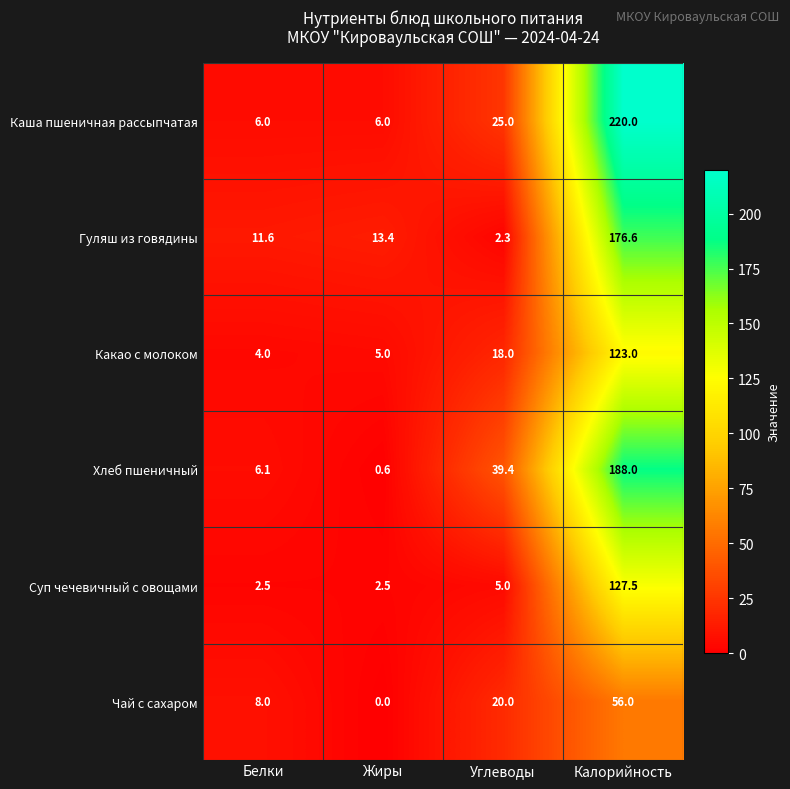

Reading left to right, extract all data points from this chart.

Каша пшеничная рассыпчатая: 6.0	6.0	25.0	220.0
Гуляш из говядины: 11.6	13.4	2.3	176.6
Какао с молоком: 4.0	5.0	18.0	123.0
Хлеб пшеничный: 6.1	0.6	39.4	188.0
Суп чечевичный с овощами: 2.5	2.5	5.0	127.5
Чай с сахаром: 8.0	0.0	20.0	56.0